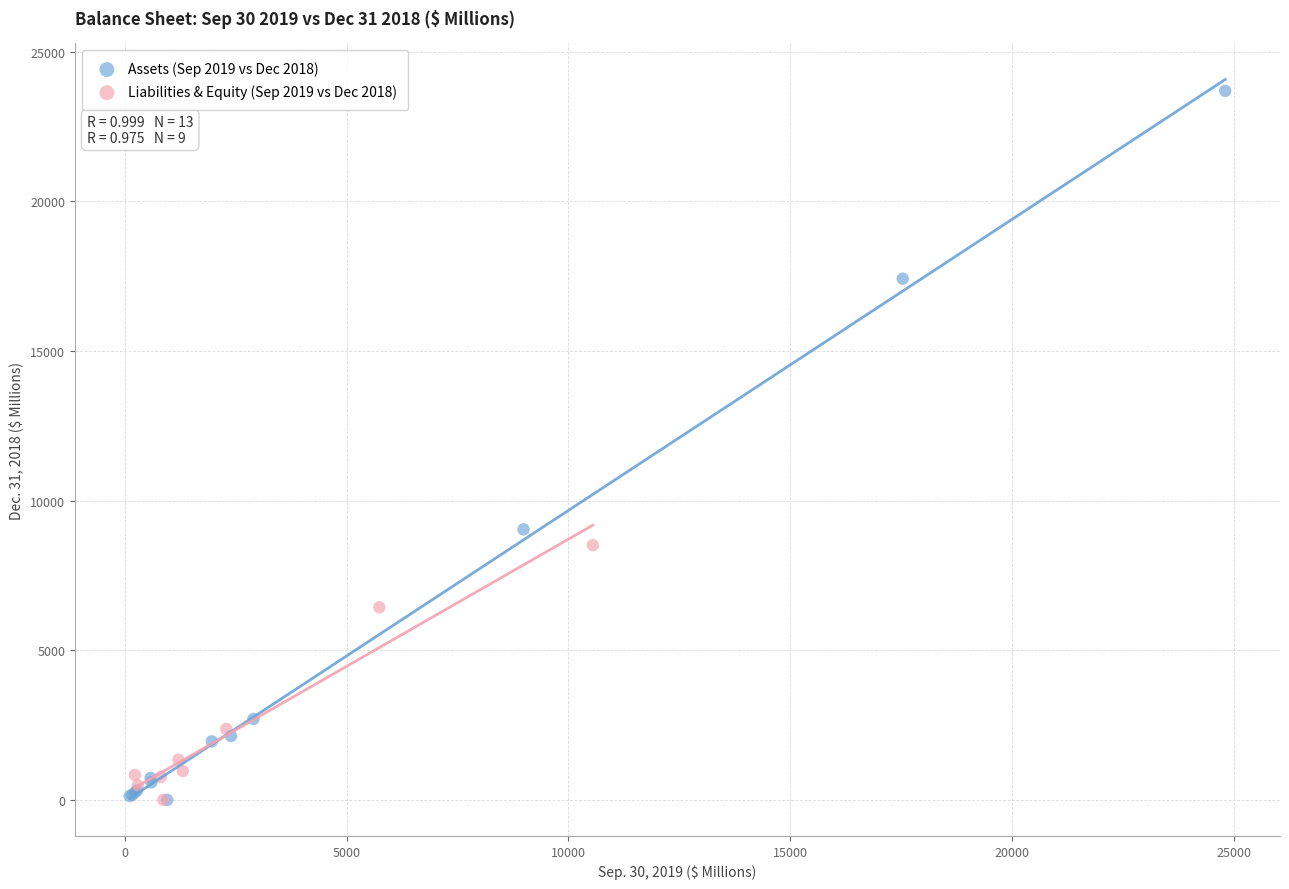

Which series contains the highest Y value?

Assets (Sep 2019 vs Dec 2018)